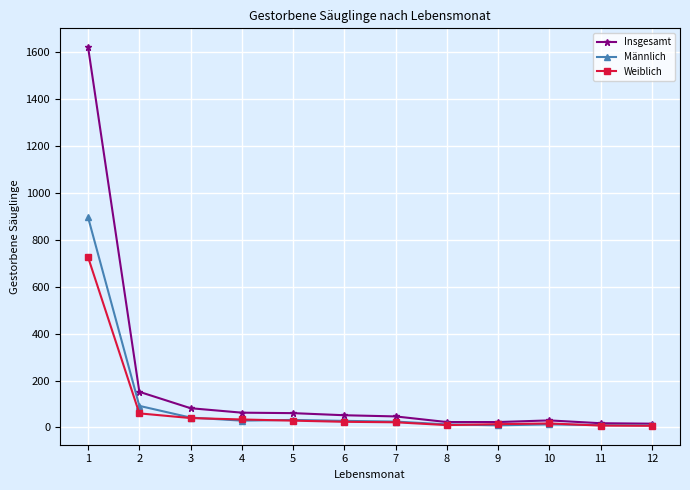

What is the value of the Weiblich point at the 7th from the left?

22